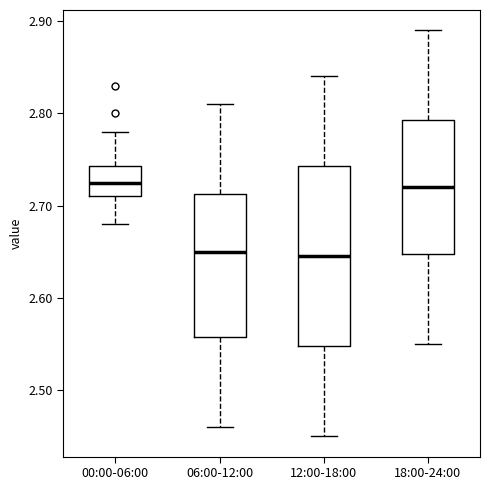

Where is the upper edge of the box for 12:00-18:00 on the y-axis? The values are not printed on the chart, so give them approximately, as read against the axis.

2.74